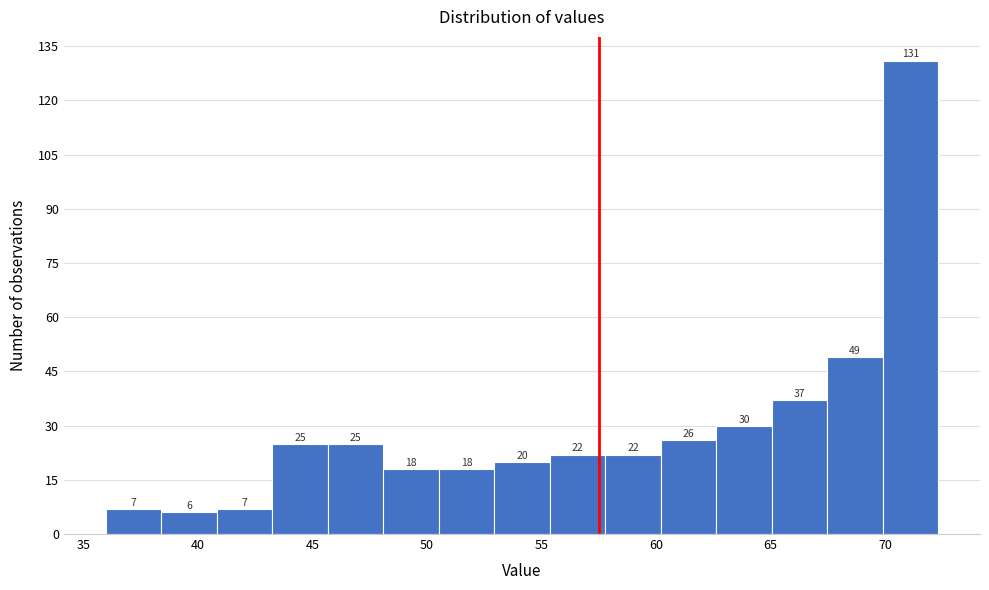

What is the height of the bar covering 65.0 to 67.5 on the x-axis? The bar edges are not printed on the chart, so give them approximately, as read against the axis.

37